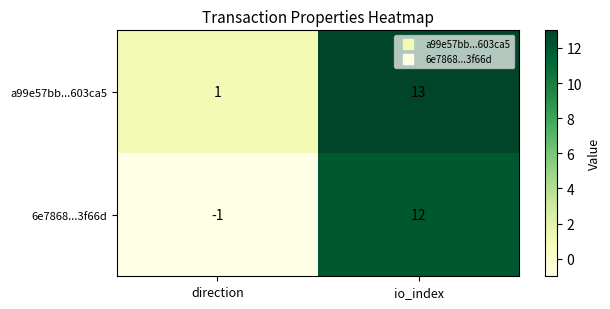

Is it true that 6e7868...3f66d equals -1 at direction?

True